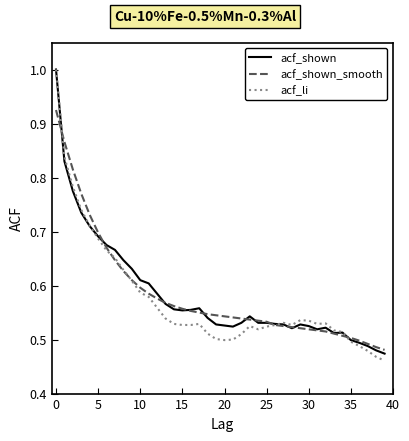

Which series has the largest range (max minus min)?

acf_li